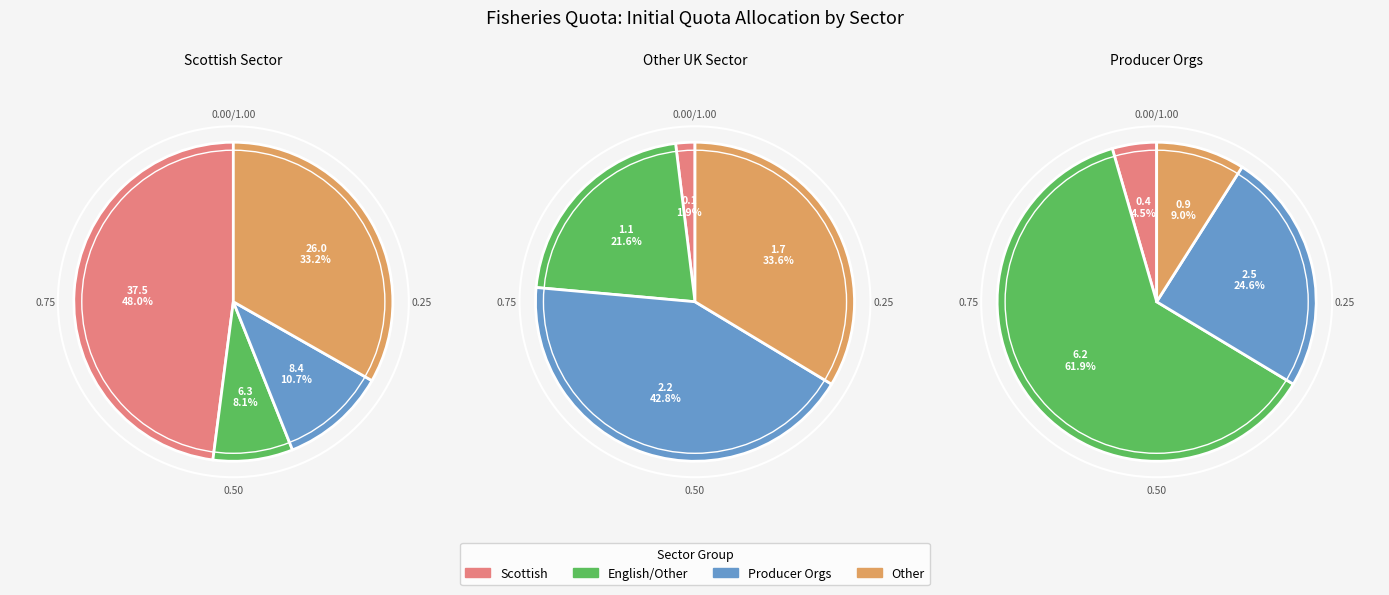

To the nearest percent, what is the difference between the largest and smallest slice percentages?

40%